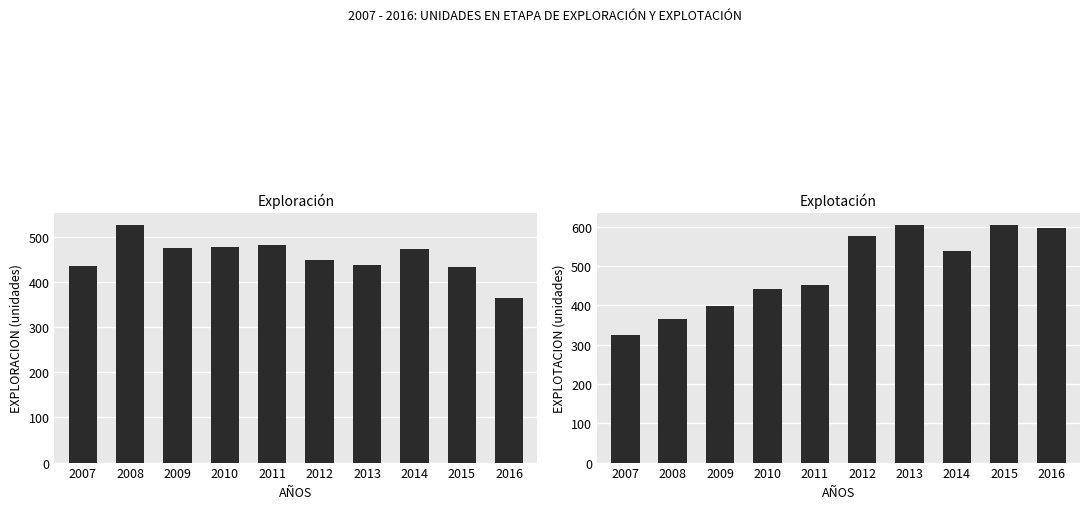

Reading left to right, extract all data points from this chart.

EXPLORACION: 435.8	527.0	476.1	477.2	482.7	448.4	438.2	472.6	432.5	364.2
EXPLOTACION: 324.2	365.2	399.2	441.8	451.5	576.4	605.2	539.2	604.2	597.6